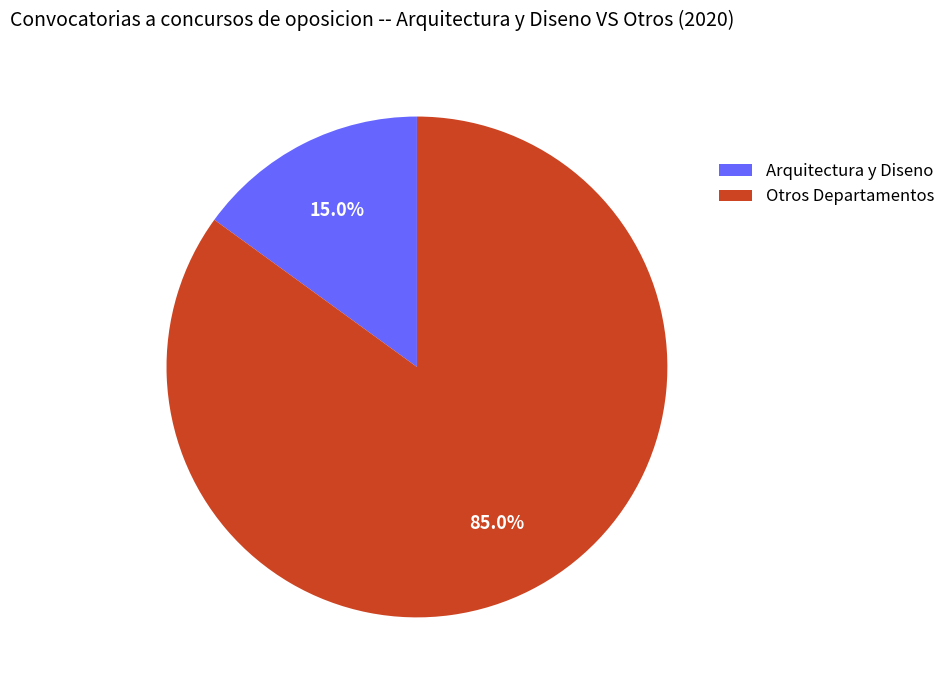

Which has a higher value, Otros Departamentos or Arquitectura y Diseno?

Otros Departamentos